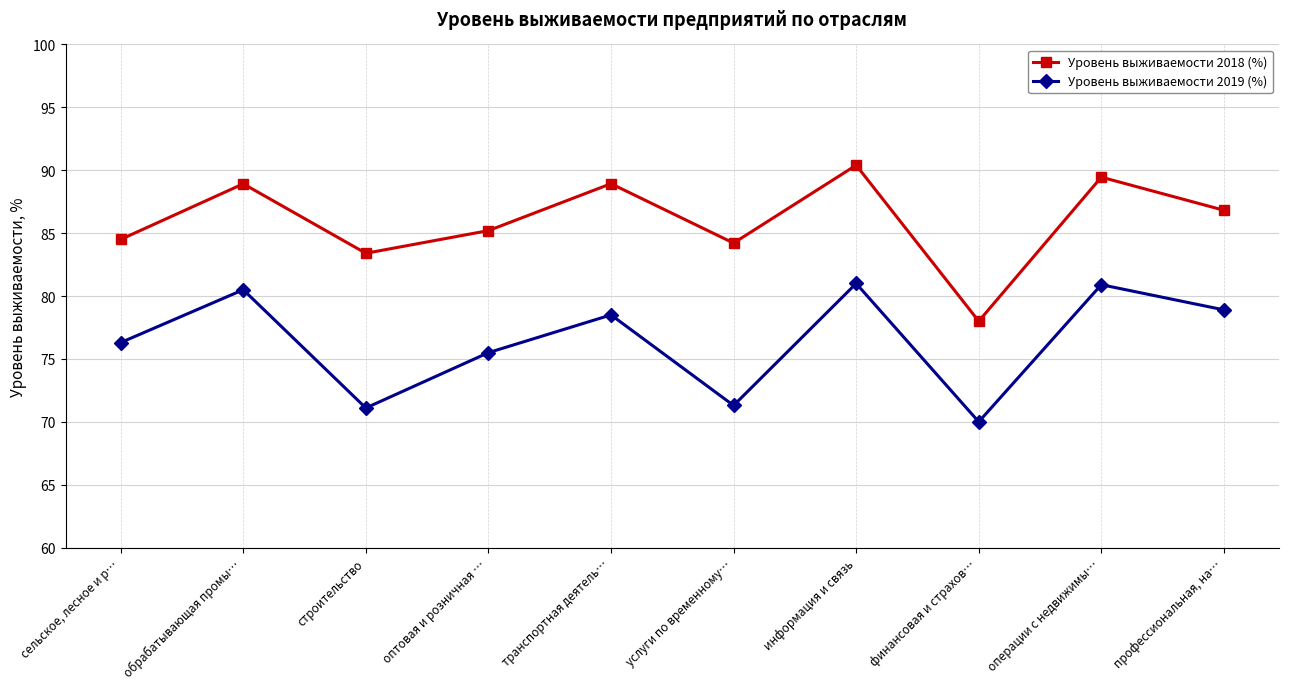

What is the minimum value for Уровень выживаемости 2019 (%)?

70.0